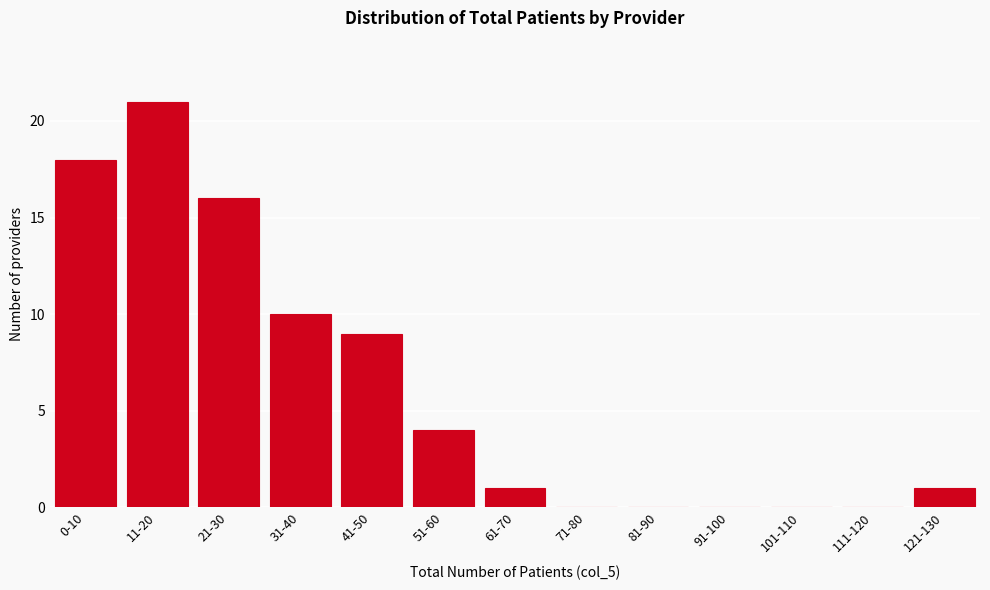

Reading left to right, list all the values displayed in this chart.

0-10=18	11-20=21	21-30=16	31-40=10	41-50=9	51-60=4	61-70=1	71-80=0	81-90=0	91-100=0	101-110=0	111-120=0	121-130=1